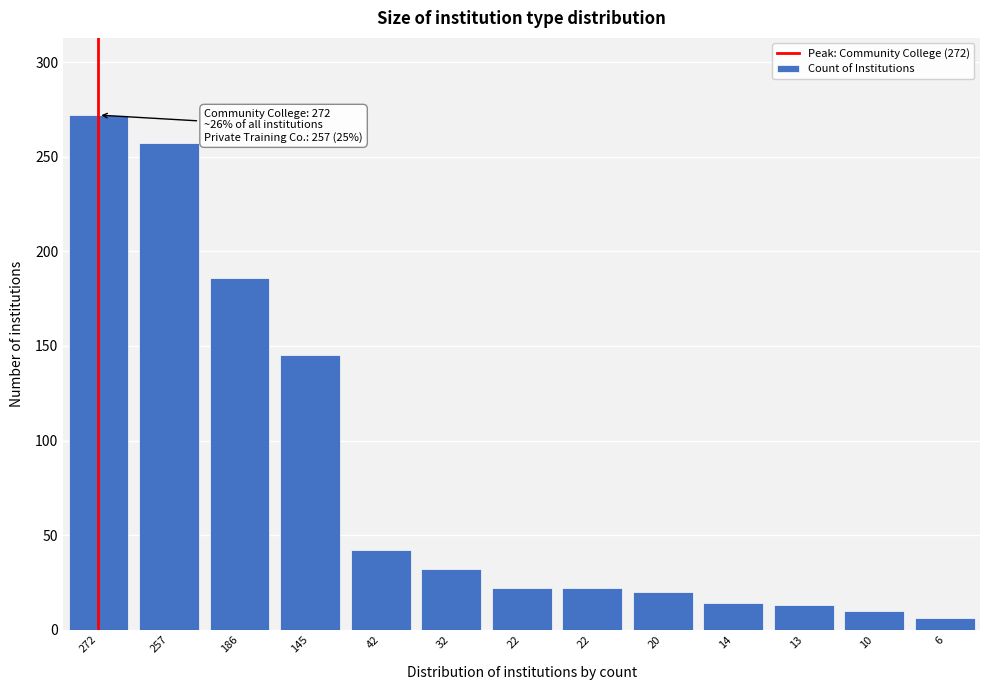

How many data points are less than 22?

5